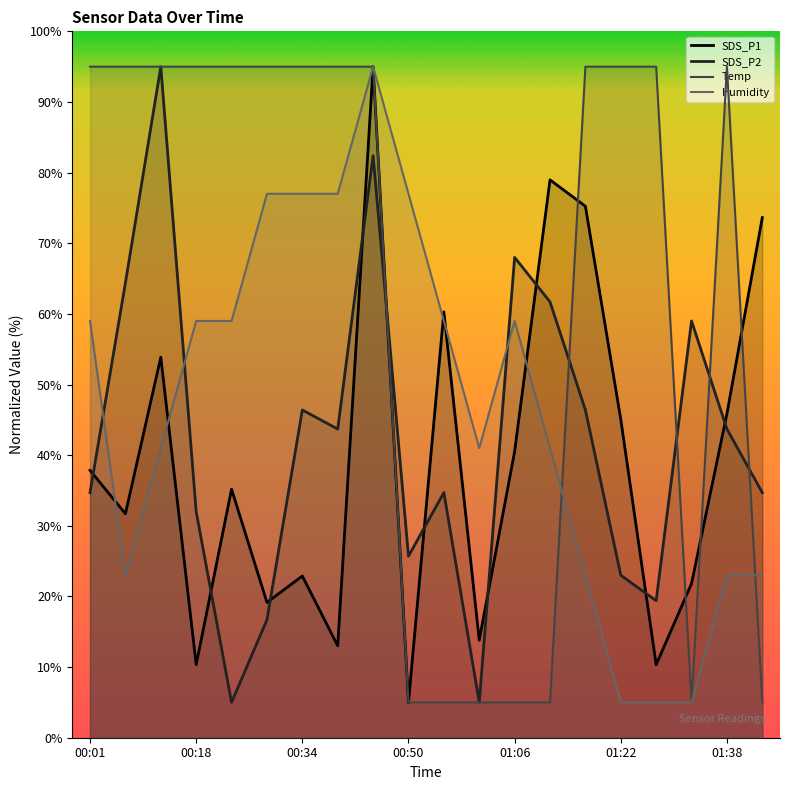

Is the value of Humidity at 01:38 greater than the value of Temp at 00:01?

No